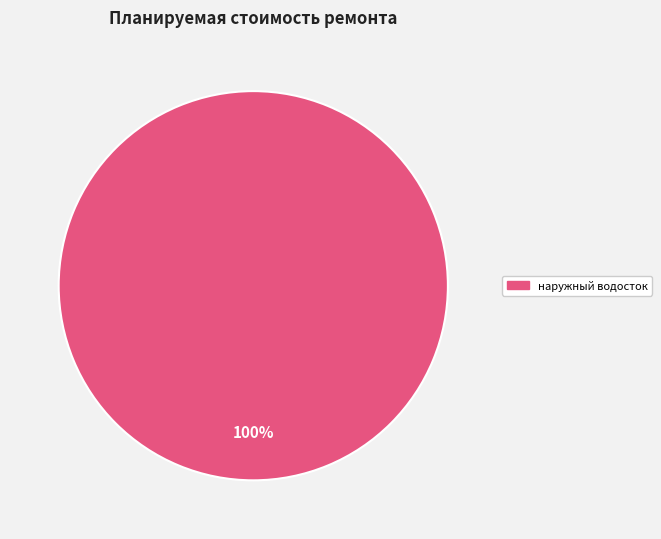

Is there any slice that represents more than half of the pie?

Yes